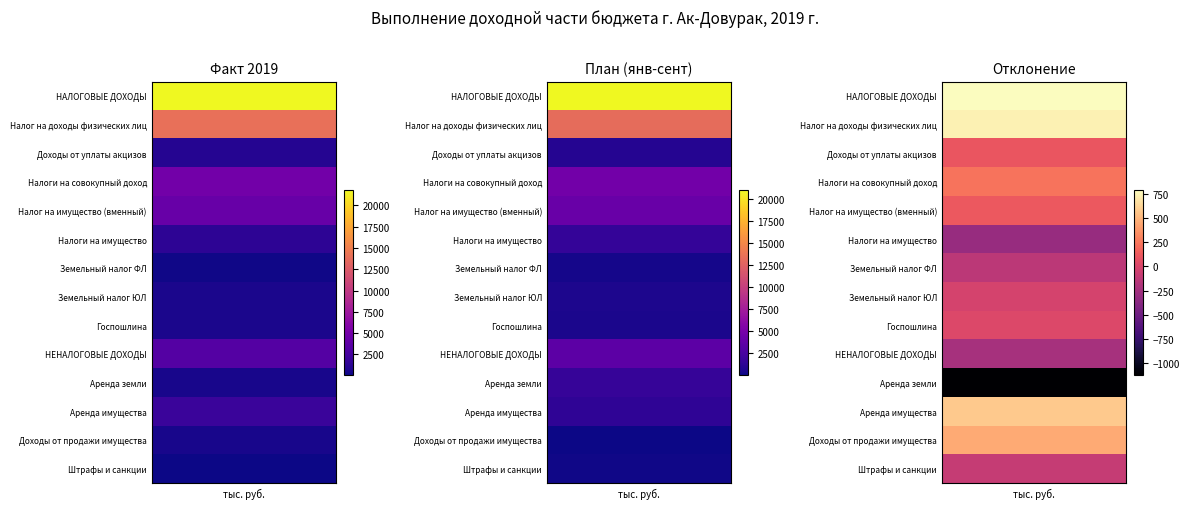

What is the total value across all series at 1?

54123.0